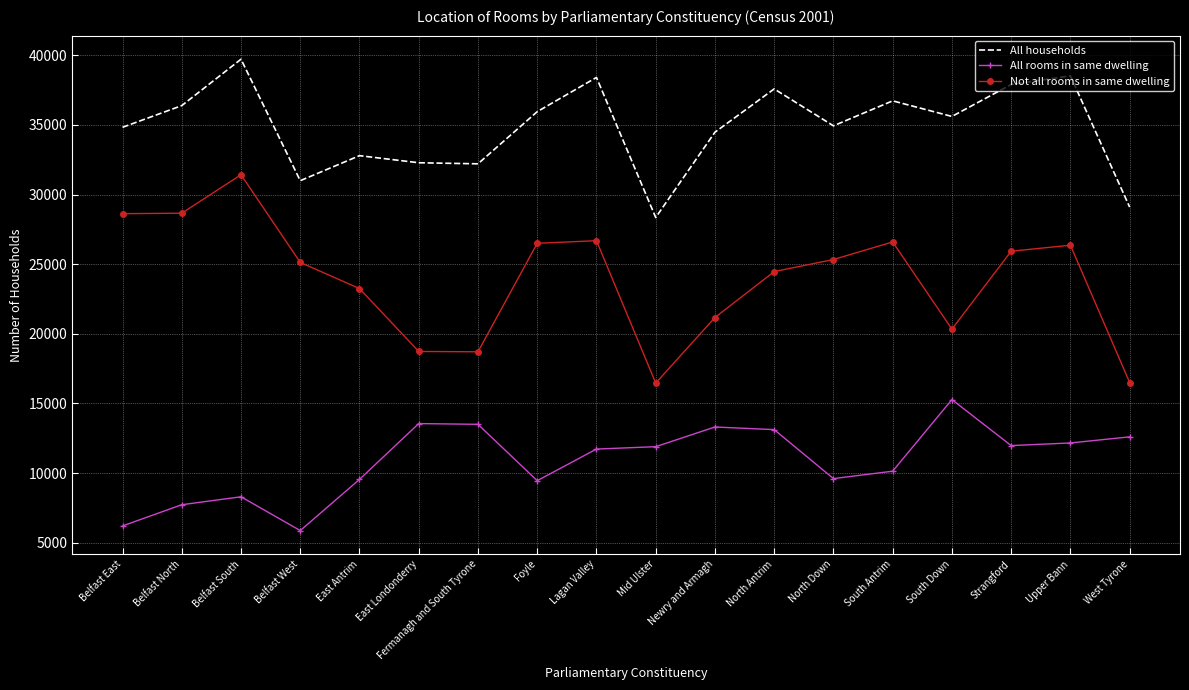

True or false: All households and All rooms in same dwelling intersect in this chart.

False